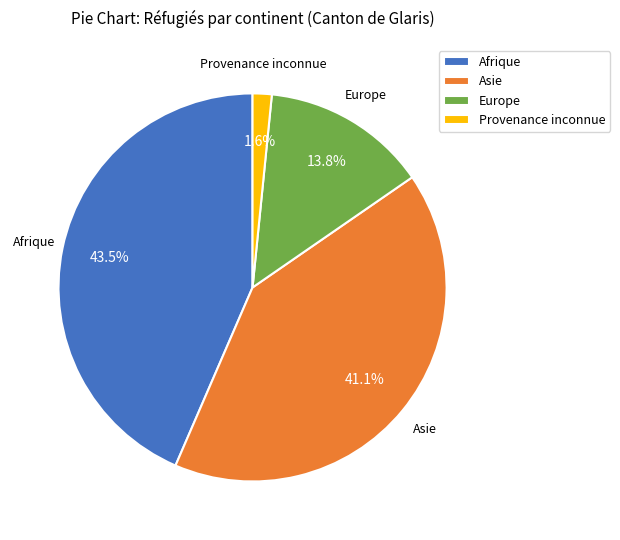

Combined, do Europe and Provenance inconnue account for over 50%?

No